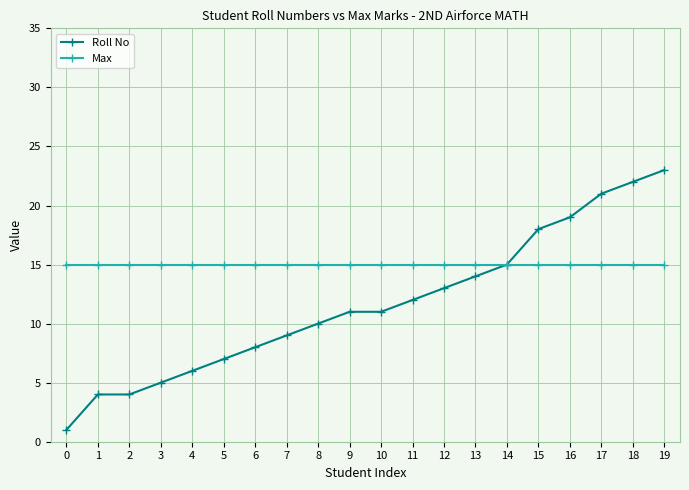

How many distinct data groups are displayed?

2